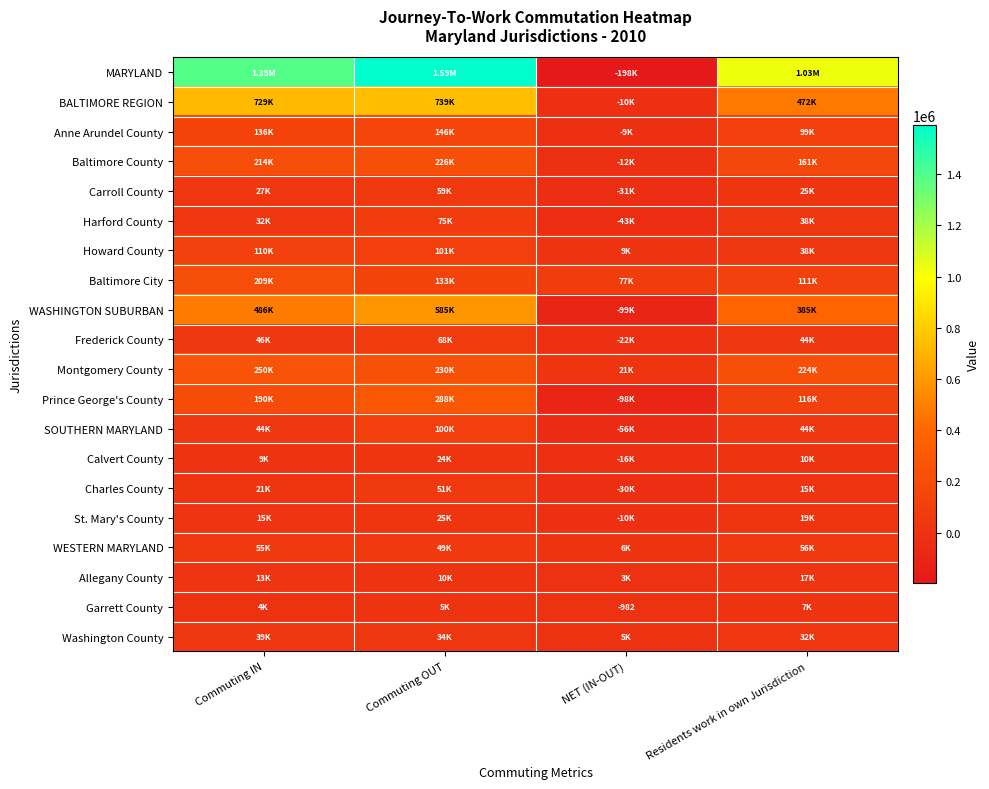

The WASHINGTON SUBURBAN series shows 224939 at Commuting OUT. True or false?

False